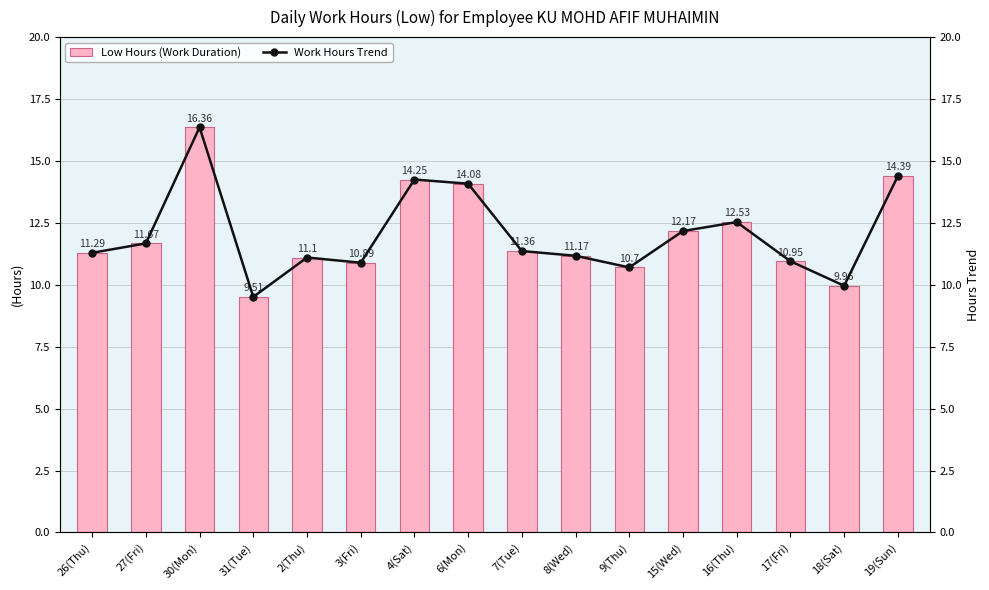

Which label corresponds to the smallest value in the chart?

31(Tue)